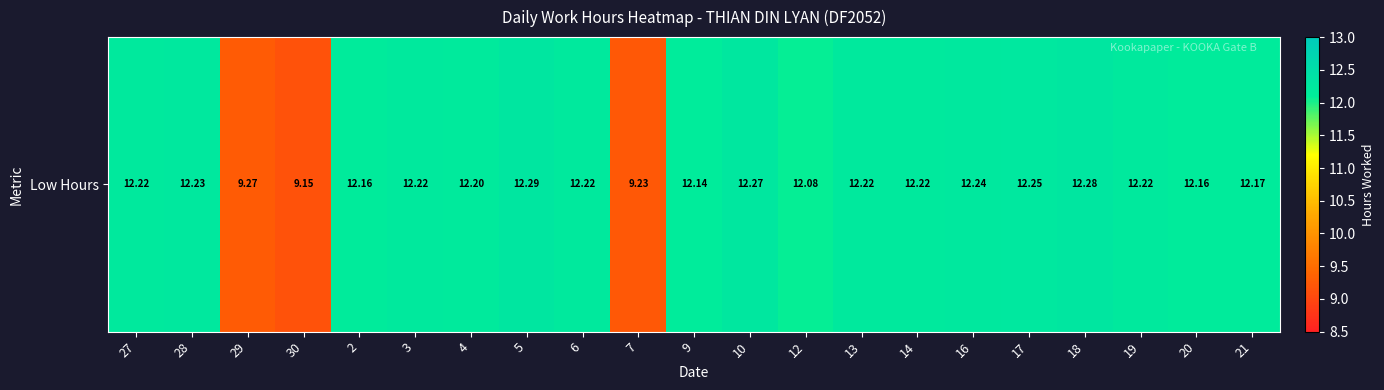

Which category has the lowest value across all series?

30